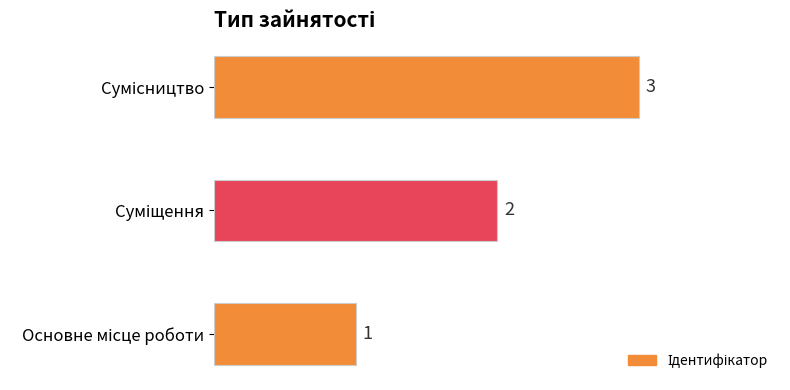

Count the values in the range 1 to 3.

3